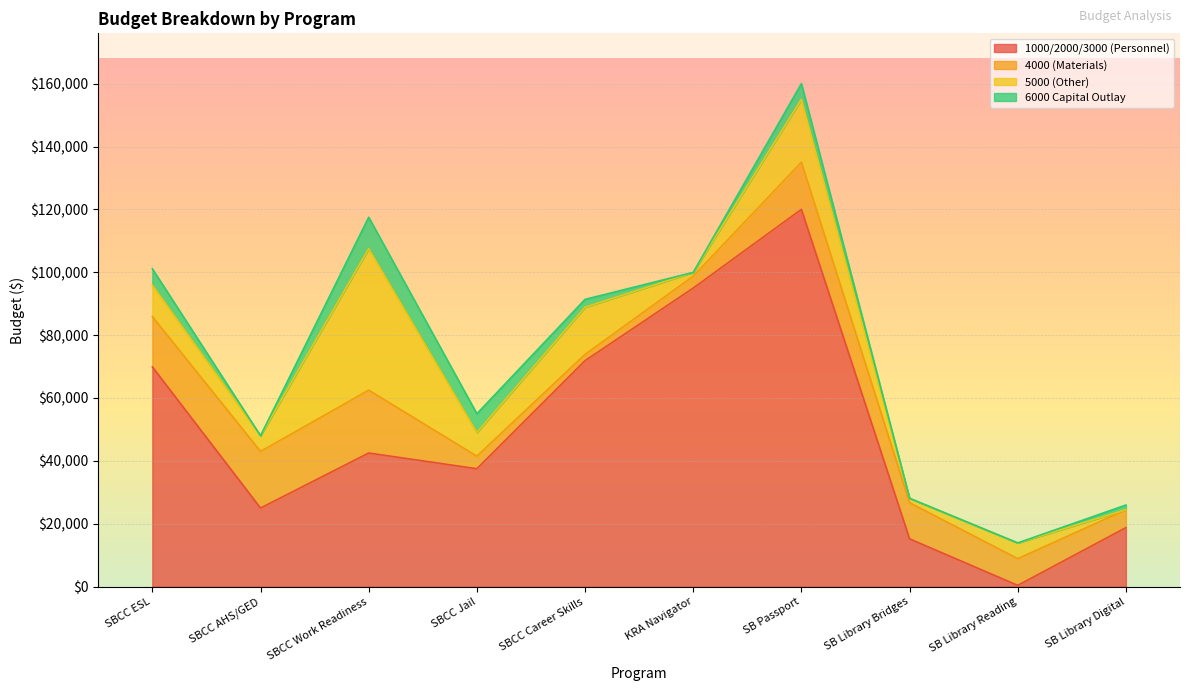

Reading left to right, what are all the values shown in this chart?

1000/2000/3000 (Personnel): SBCC ESL=69900	SBCC AHS/GED=25000	SBCC Work Readiness=42500	SBCC Jail=37500	SBCC Career Skills=71875	KRA Navigator=94970	SB Passport=120000	SB Library Bridges=15200	SB Library Reading=400	SB Library Digital=18768
4000 (Materials): SBCC ESL=16000	SBCC AHS/GED=18000	SBCC Work Readiness=20000	SBCC Jail=4000	SBCC Career Skills=2000	KRA Navigator=3787	SB Passport=15000	SB Library Bridges=11500	SB Library Reading=8500	SB Library Digital=5688
5000 (Other): SBCC ESL=10000	SBCC AHS/GED=5000	SBCC Work Readiness=45000	SBCC Jail=7500	SBCC Career Skills=15000	KRA Navigator=1200	SB Passport=20000	SB Library Bridges=1400	SB Library Reading=5000	SB Library Digital=0
6000 Capital Outlay: SBCC ESL=5200	SBCC AHS/GED=0	SBCC Work Readiness=10000	SBCC Jail=6000	SBCC Career Skills=2500	KRA Navigator=0	SB Passport=5000	SB Library Bridges=0	SB Library Reading=0	SB Library Digital=1499